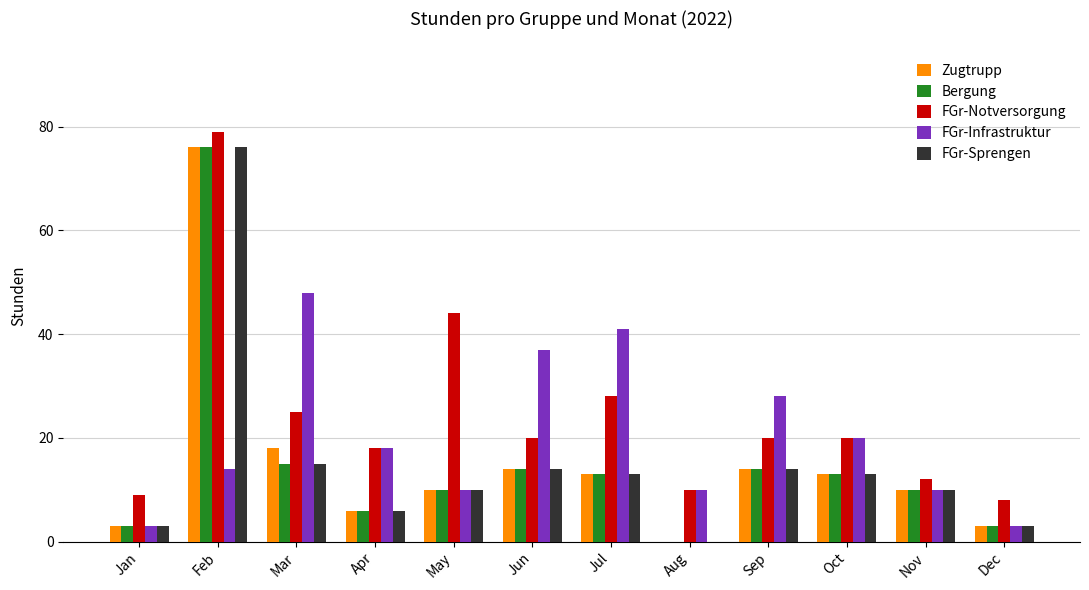

Is it true that FGr-Sprengen equals 15 at Mar?

True